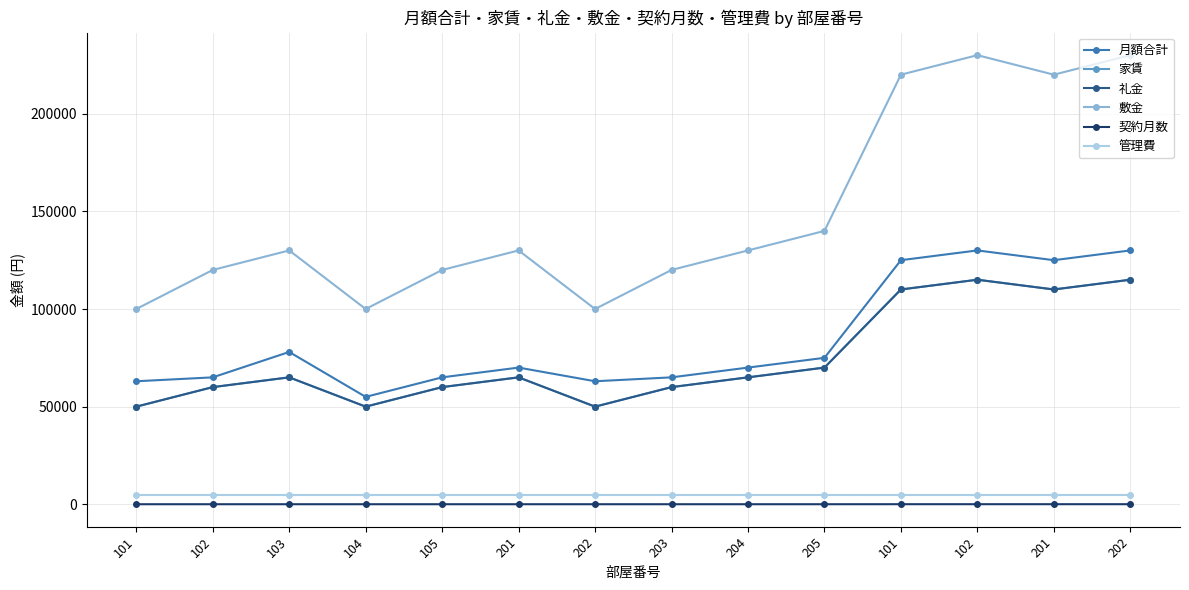

Is this an area chart (filled region under the line)?

No